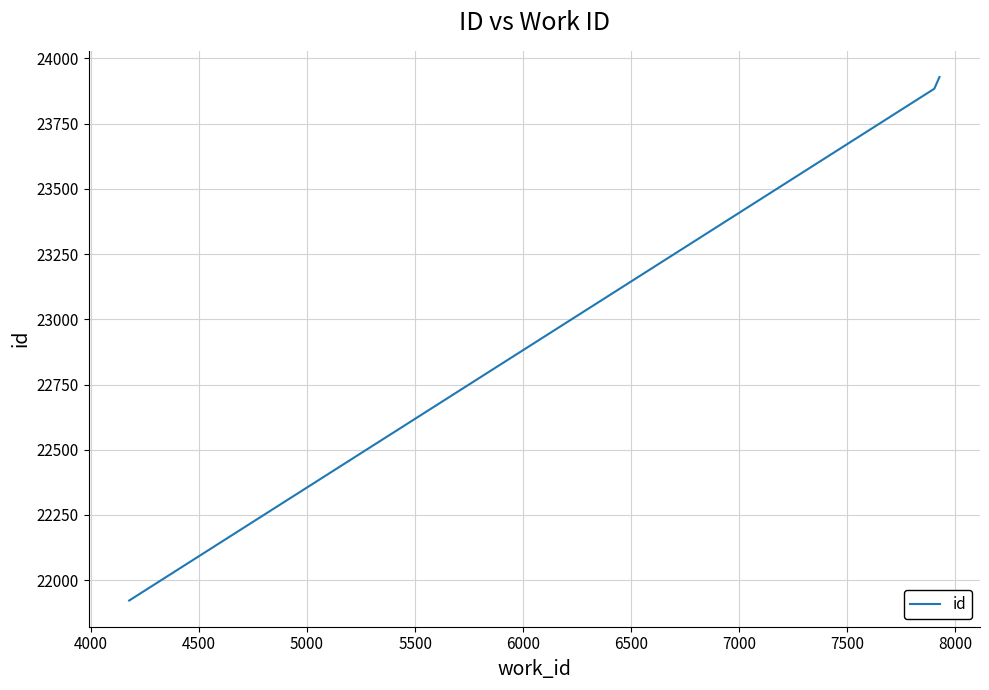

What is the maximum value shown in the chart?

23929